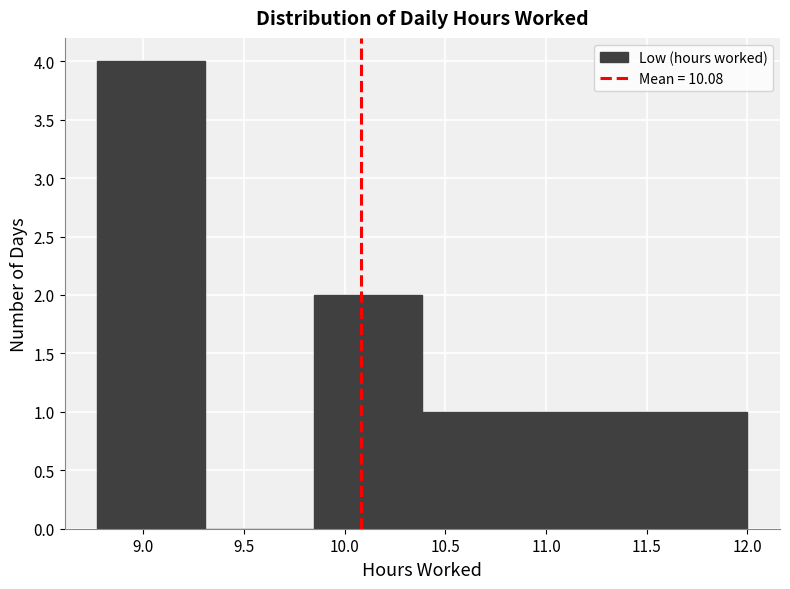

Reading left to right, list every bar in this chart as the range it spans on the x-axis followed by its height. Neither the bar edges nor the heights are printed on the chart, so give them approximately, as read against the axes.

8.75 to 9.30: 4
9.30 to 9.85: 0
9.85 to 10.40: 2
10.40 to 10.90: 1
10.90 to 11.45: 1
11.45 to 12.00: 1